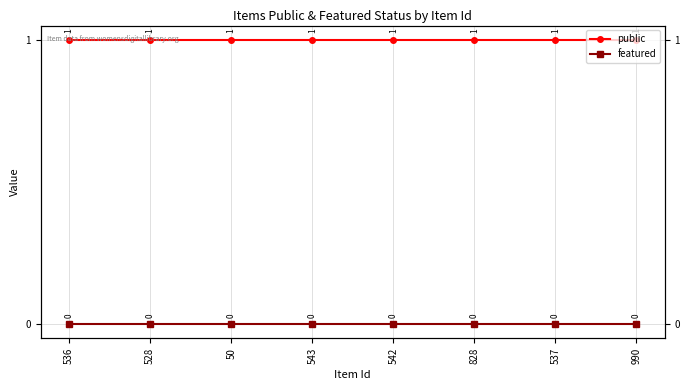

What is the average value of the public series?

1